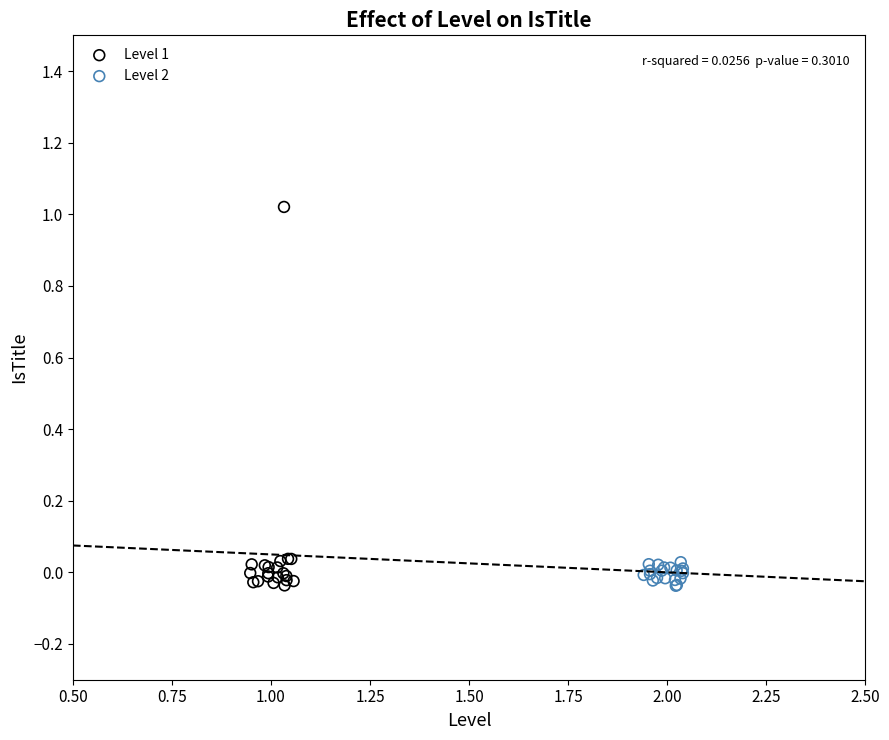

Which series has the widest spread of Y values?

Level 1